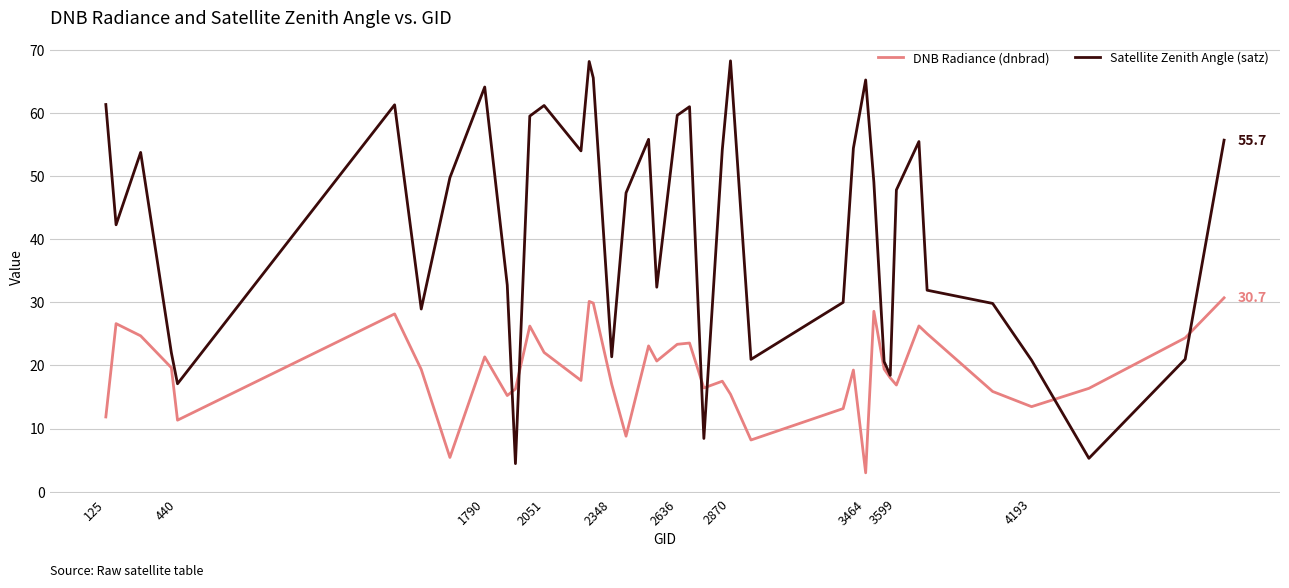

What is the maximum value for Satellite Zenith Angle (satz)?

68.2